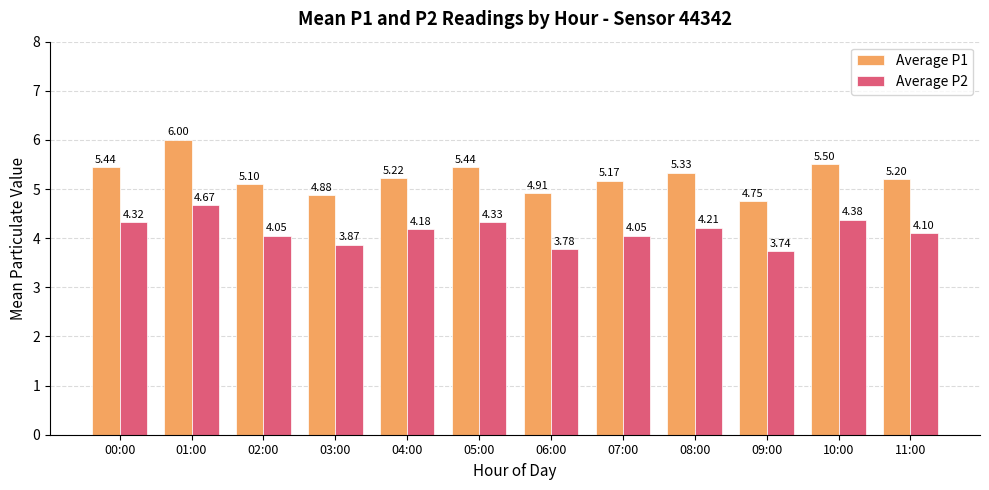

Rank the series at 08:00 from lowest to highest value.

Average P2, Average P1